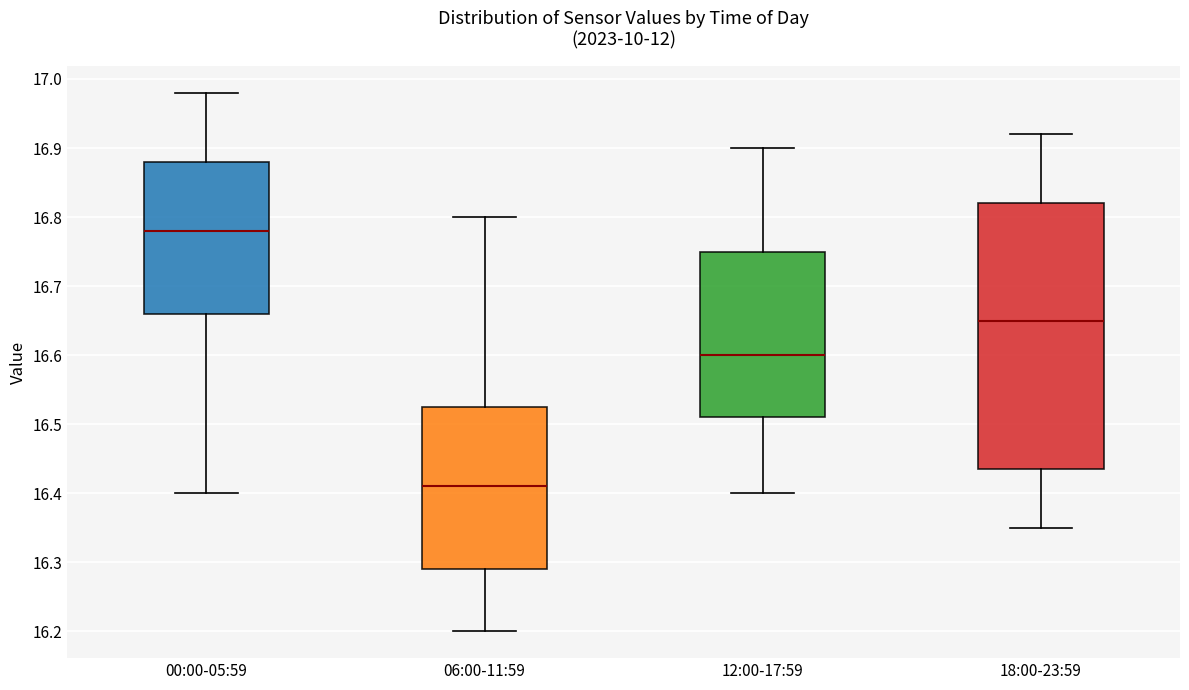

Which box has the lowest median line?

06:00-11:59